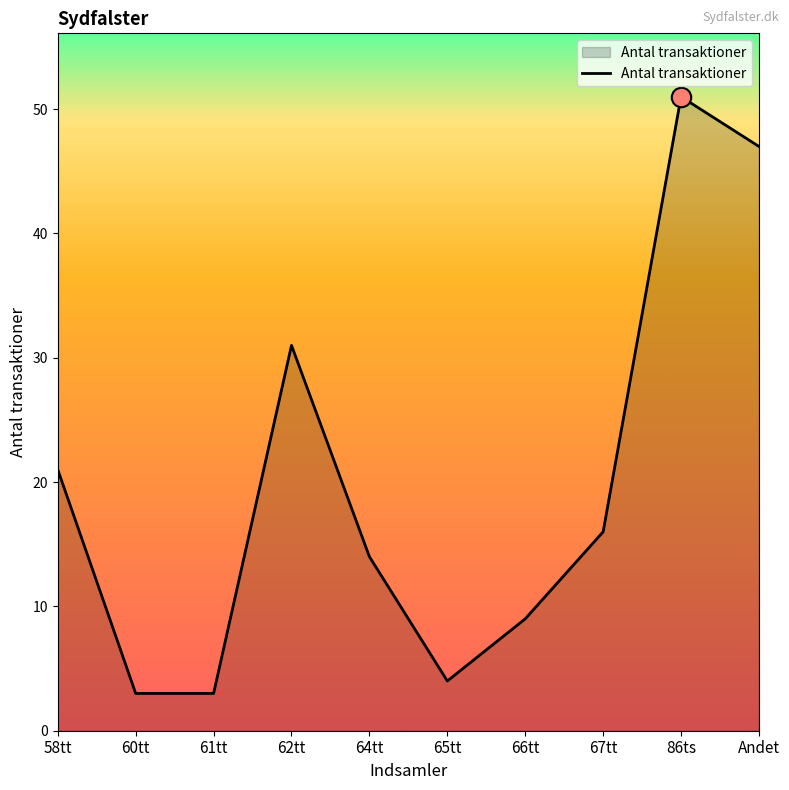

Does the chart display data point markers on the line(s)?

No